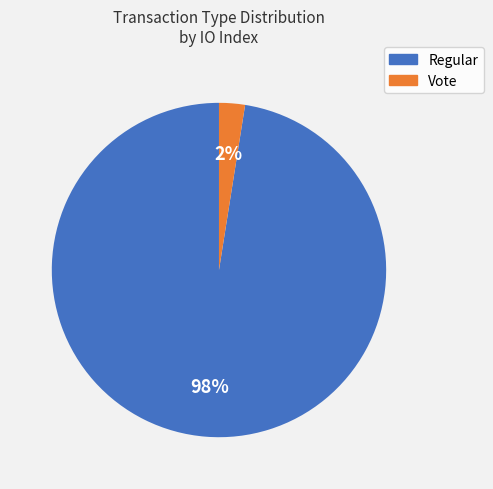

Does any single category account for the majority?

Yes